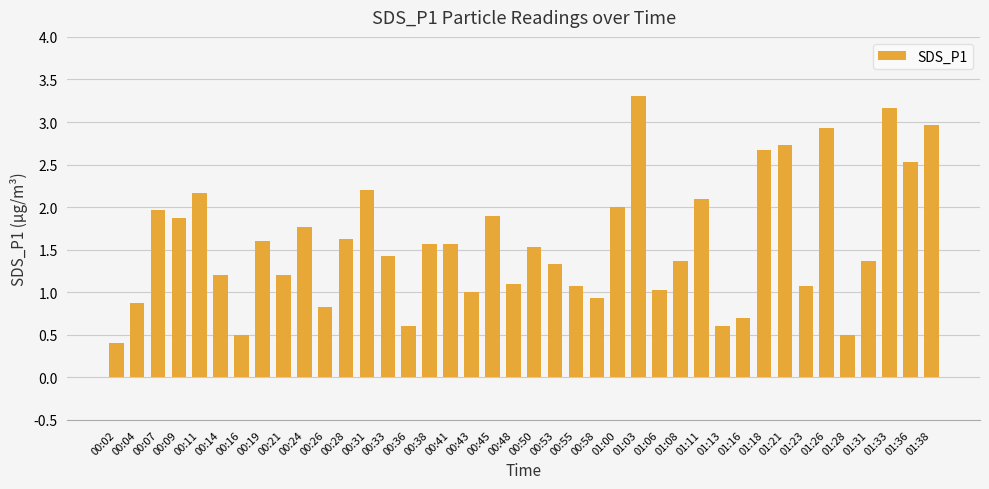

What is the smallest value displayed?

0.4